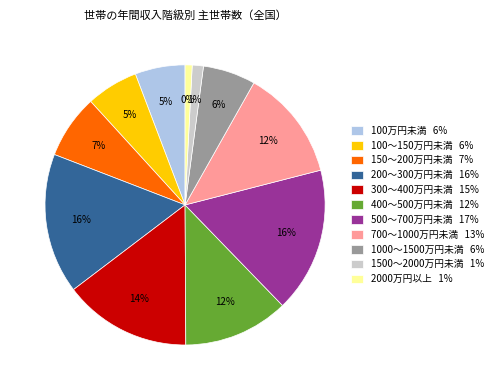

How many slices are in this pie chart?

11